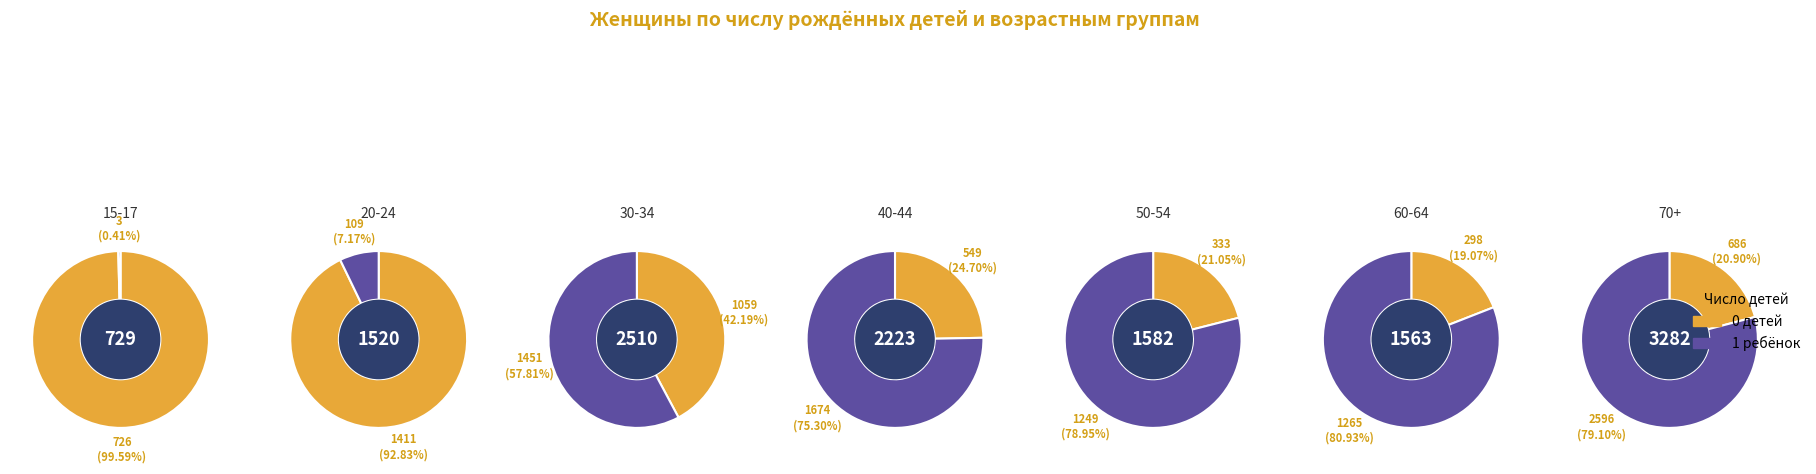

True or false: 40-44 accounts for 1% of the total.

False